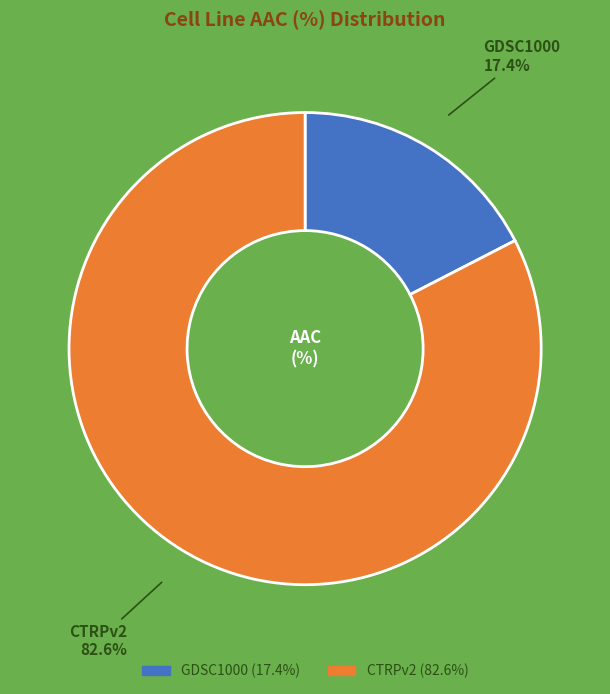

To the nearest percent, what is the combined percentage of GDSC1000 and CTRPv2?

100%